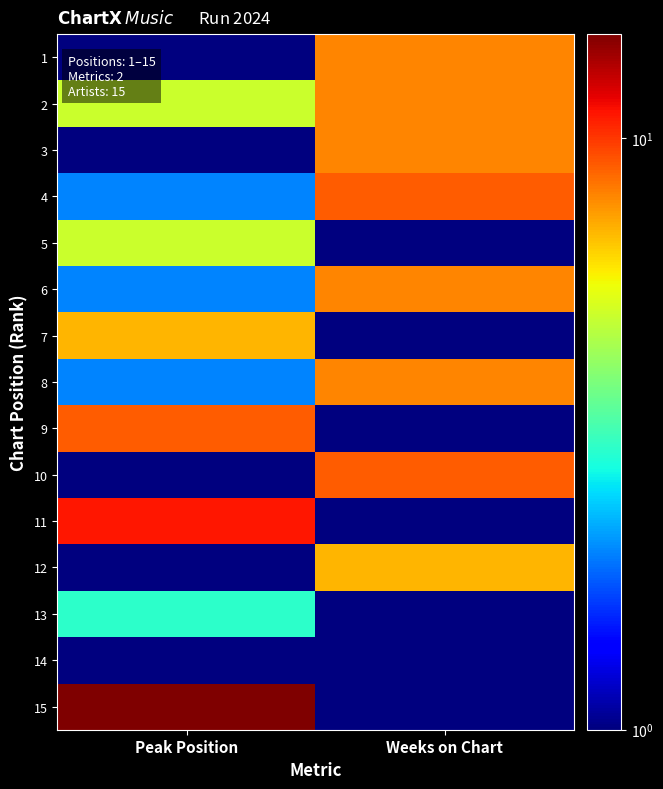

Reading left to right, list all the values displayed in this chart.

1: Peak Position=1	Weeks on Chart=8
2: Peak Position=5	Weeks on Chart=8
3: Peak Position=1	Weeks on Chart=8
4: Peak Position=2	Weeks on Chart=9
5: Peak Position=5	Weeks on Chart=1
6: Peak Position=2	Weeks on Chart=8
7: Peak Position=7	Weeks on Chart=1
8: Peak Position=2	Weeks on Chart=8
9: Peak Position=9	Weeks on Chart=1
10: Peak Position=1	Weeks on Chart=9
11: Peak Position=11	Weeks on Chart=1
12: Peak Position=1	Weeks on Chart=7
13: Peak Position=3	Weeks on Chart=1
14: Peak Position=1	Weeks on Chart=1
15: Peak Position=15	Weeks on Chart=1